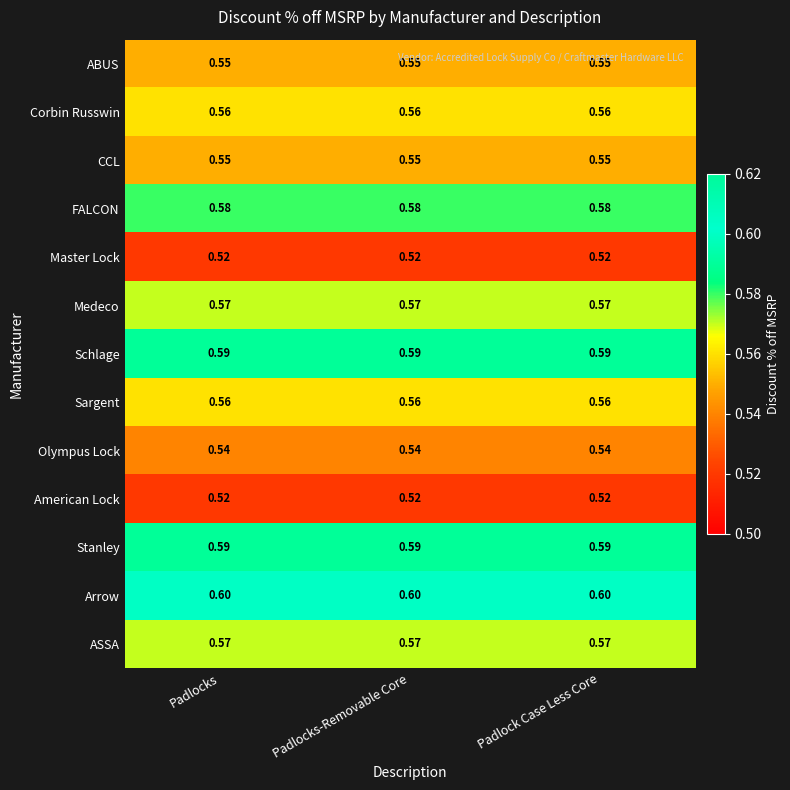

How many categories are shown in the chart?

3